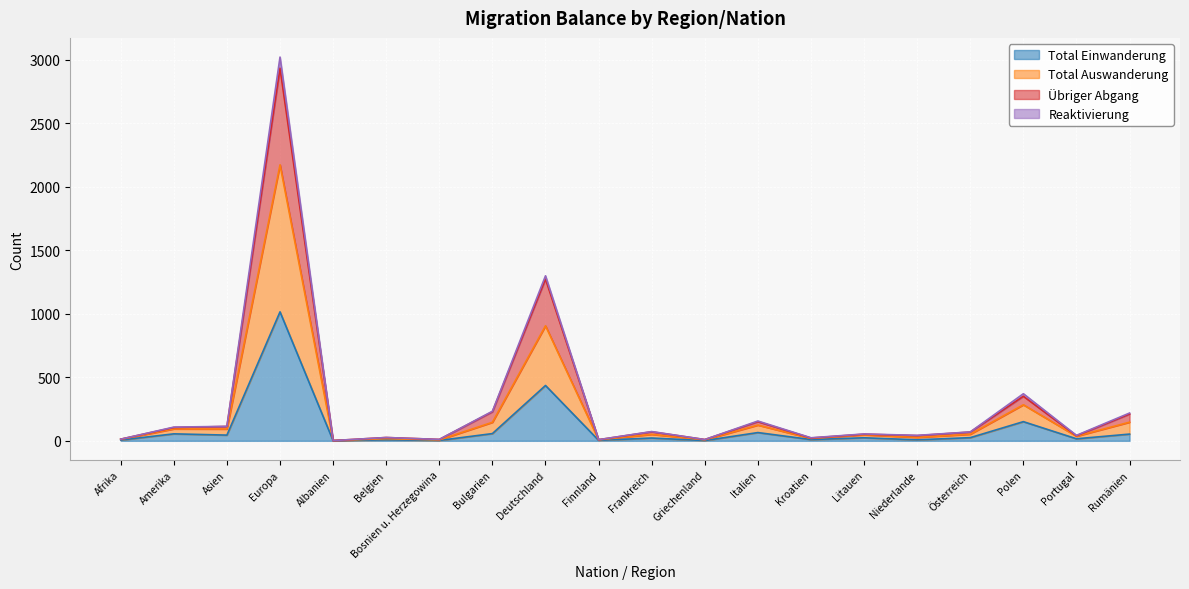

Which category has the highest value across all series?

Europa